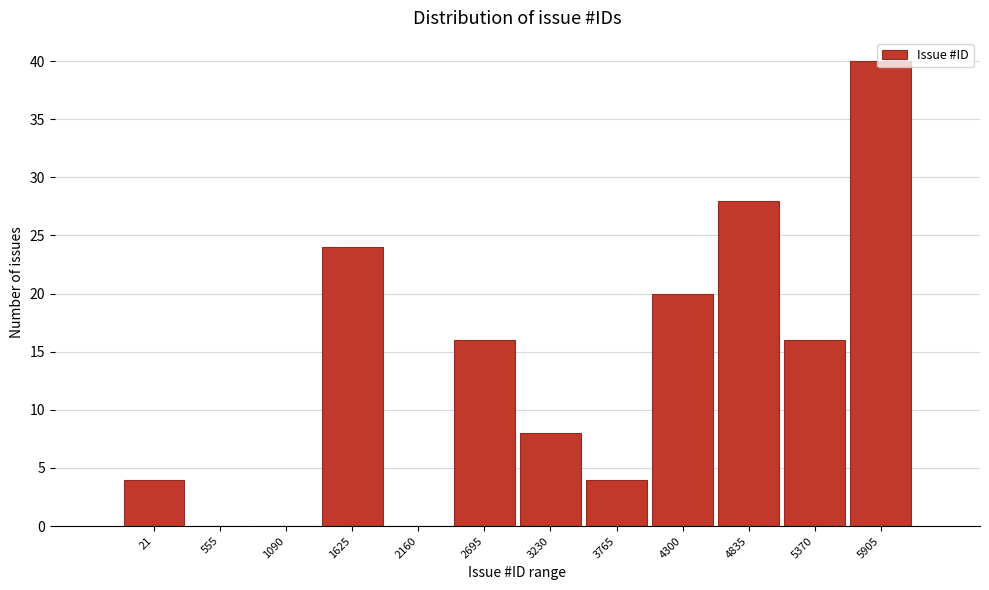

What is the sum of all values?

160